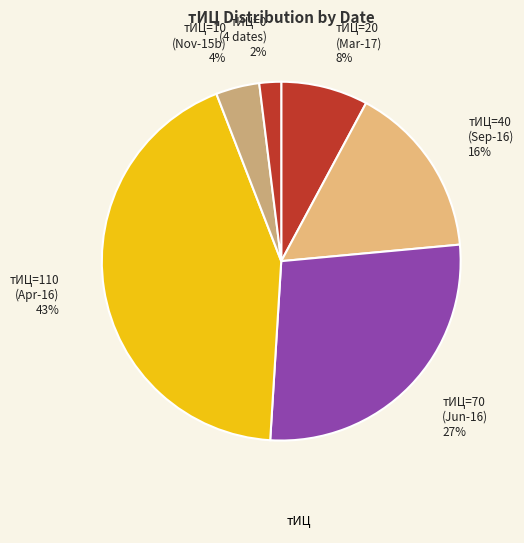

What is the largest slice in the pie chart?

110 (2016-04-27)